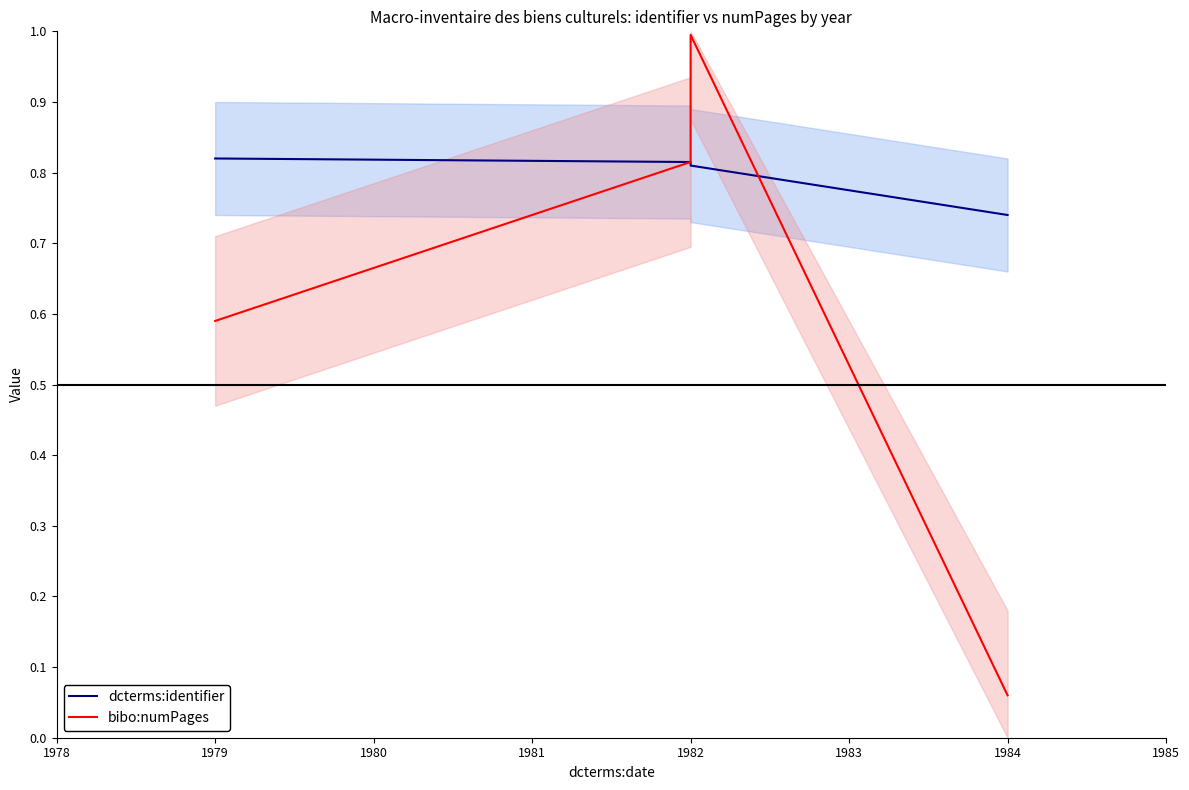

List the series in order of their peak value, lowest first.

dcterms:identifier, bibo:numPages